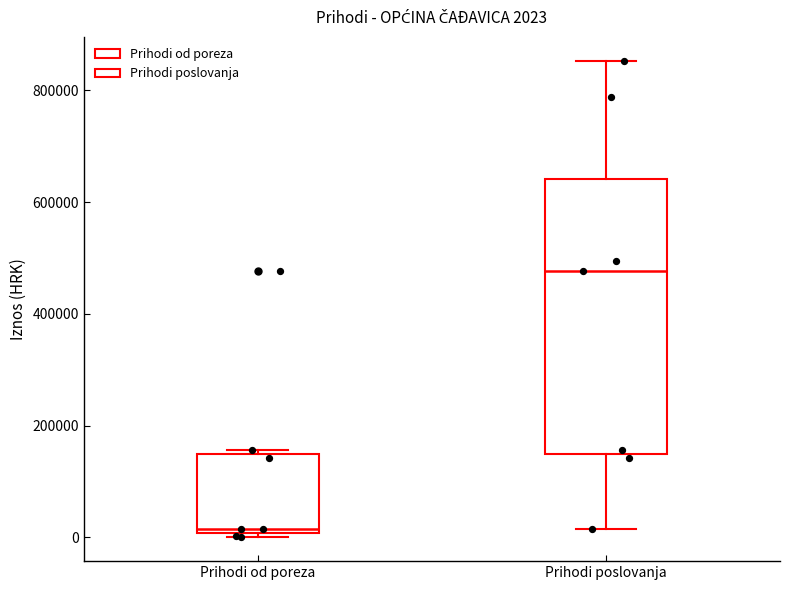

Which box's median line is the lowest?

Prihodi od poreza